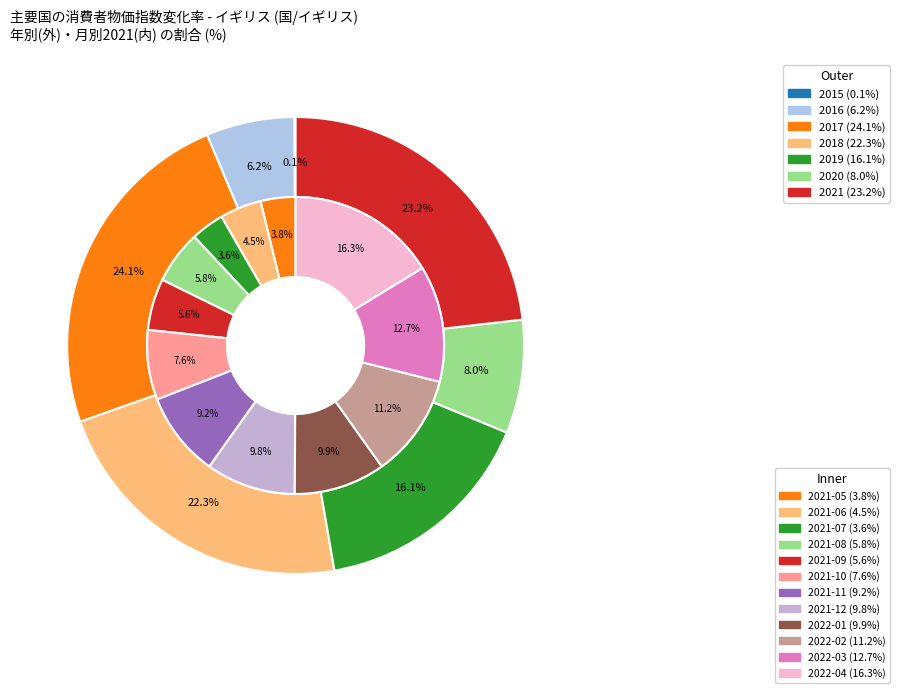

Which category has the smallest portion of the pie?

2015